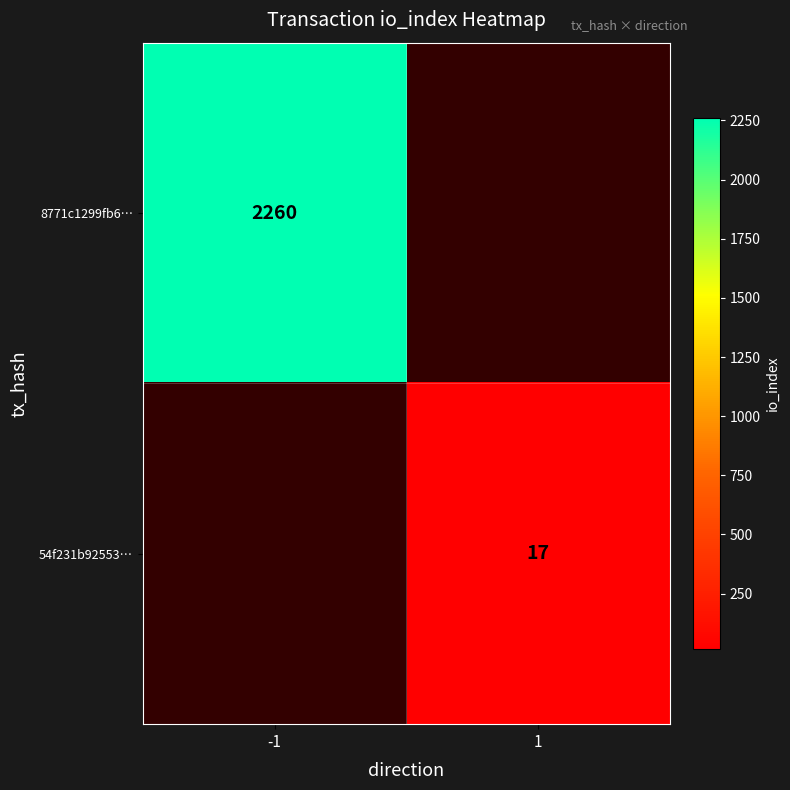

At which category does the chart reach its minimum across all series?

1